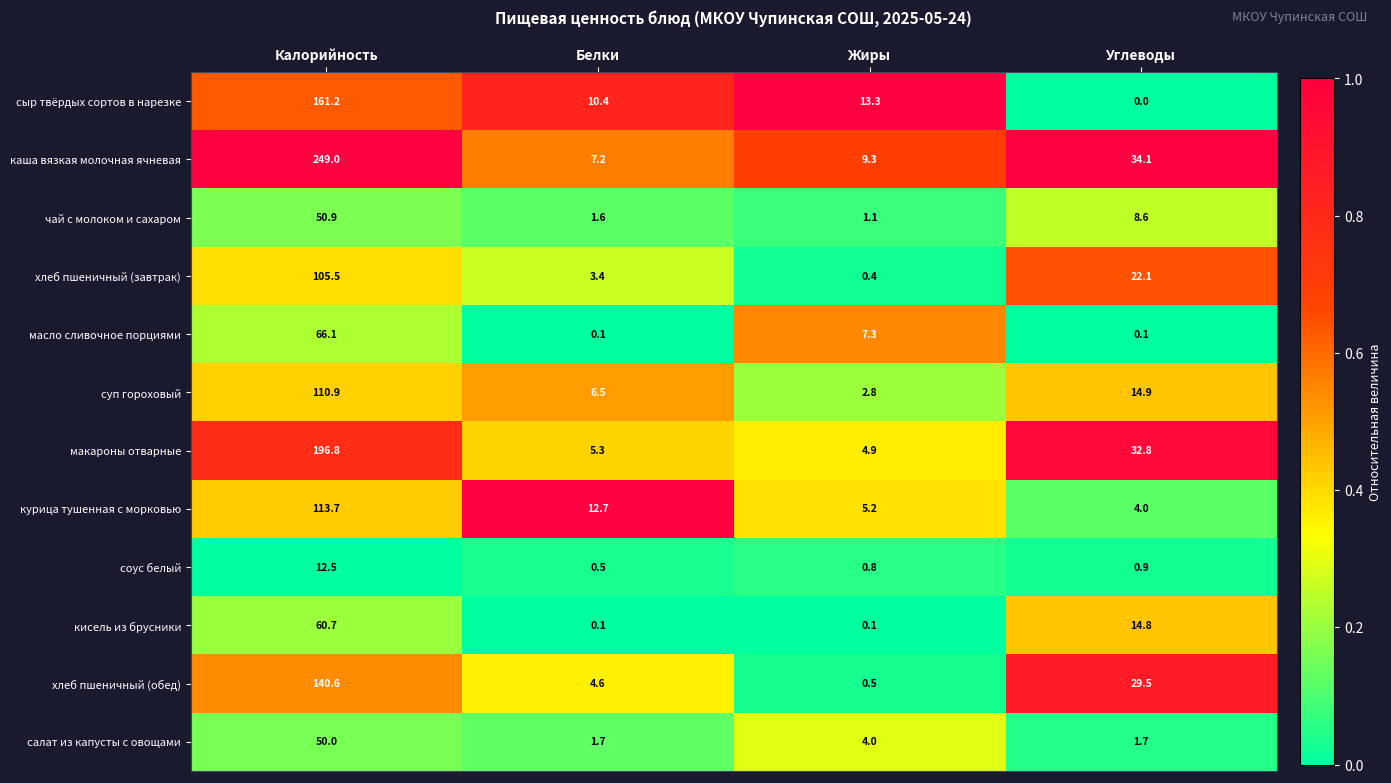

Is it true that курица тушенная с морковью equals 6.7 at Белки?

False